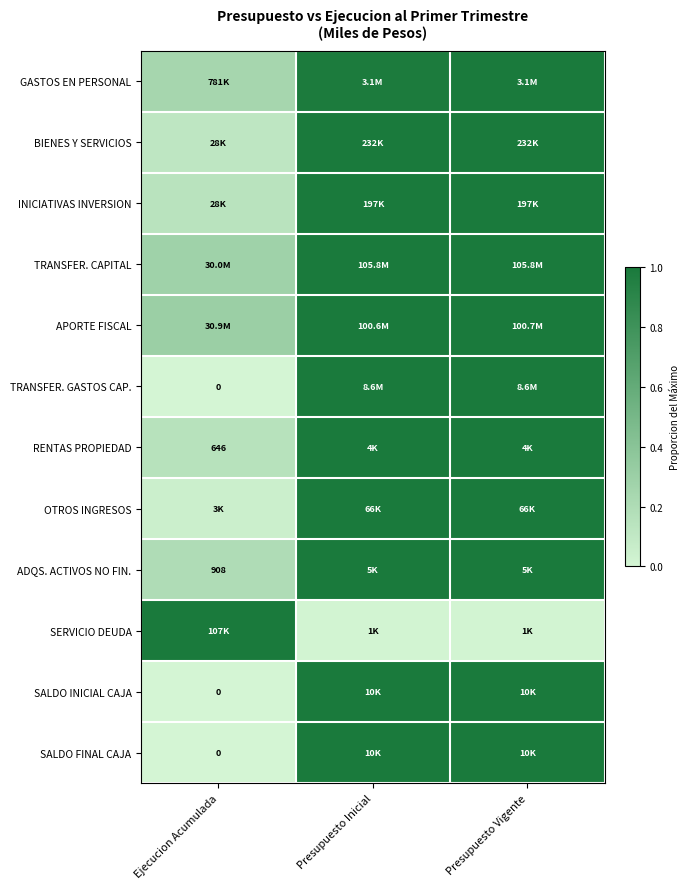

At how many categories does at least one series exceed 0?

3